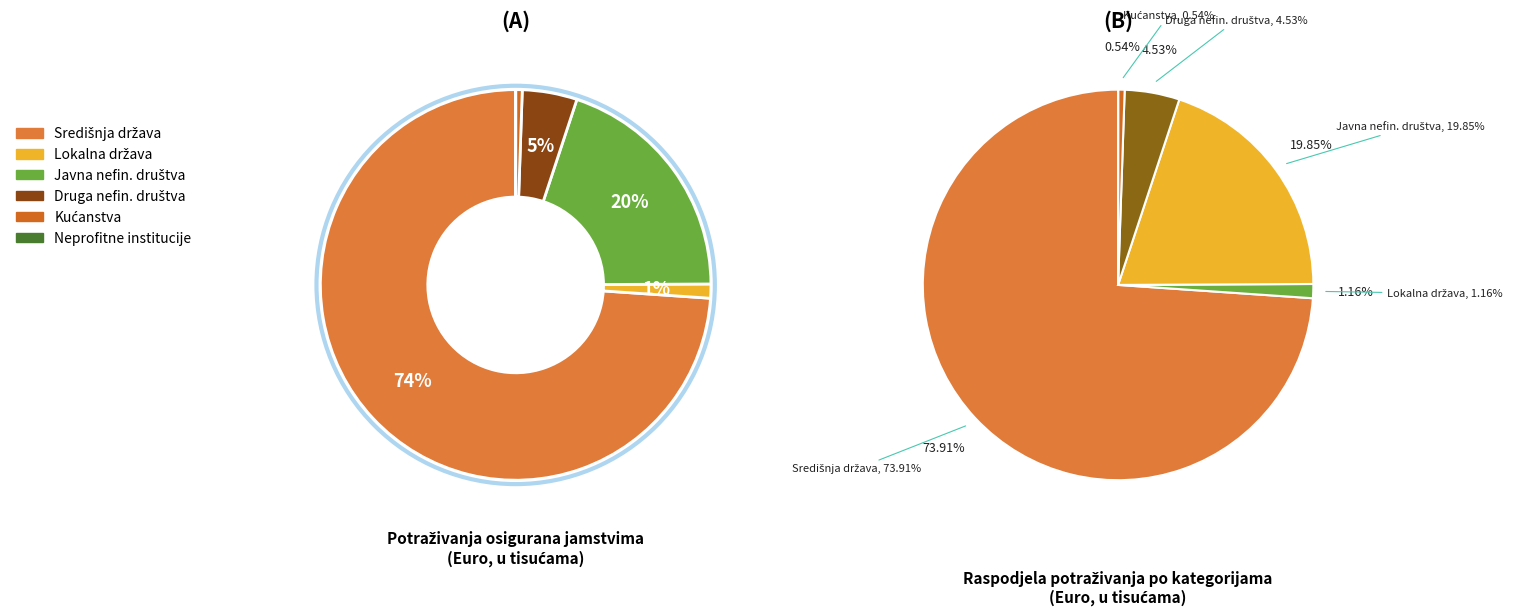

What is the change in value from Javna nefinancijska društva to Potraživanja od neprofitnih institucija?

-746628